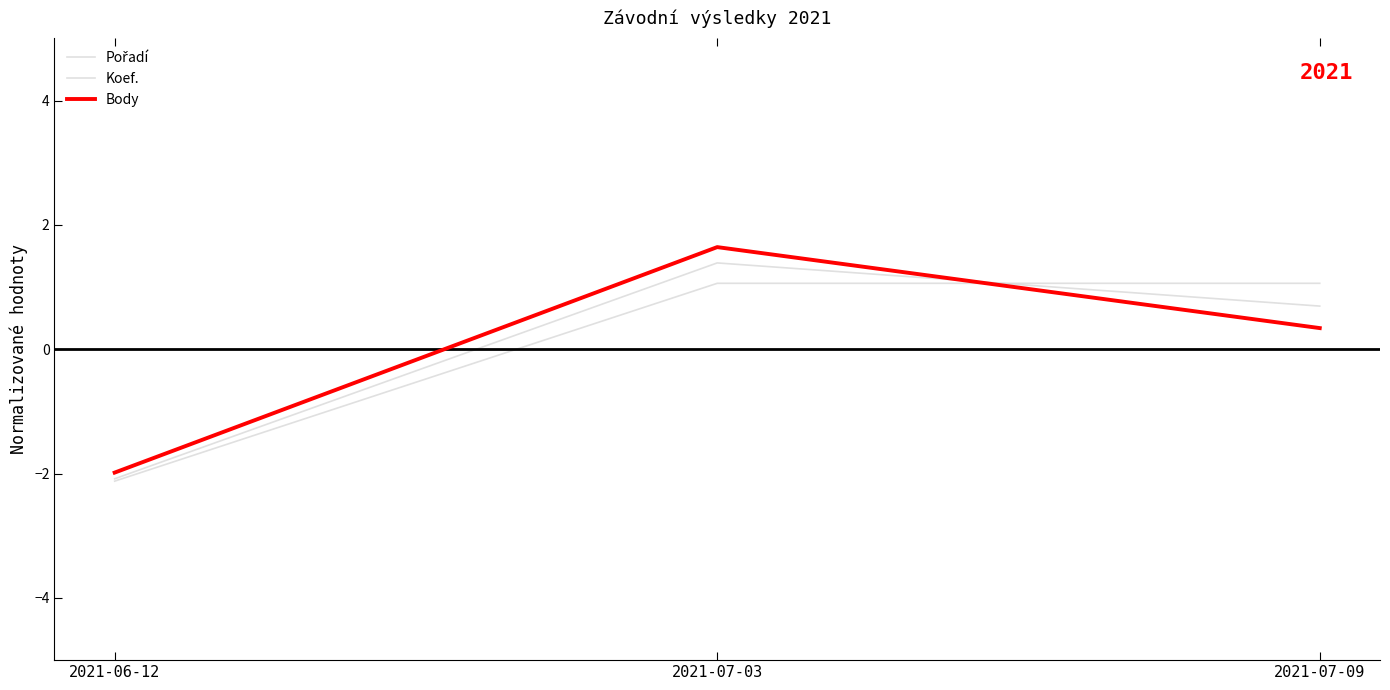

What is the total value across all series at 2021-06-12?

-6.2